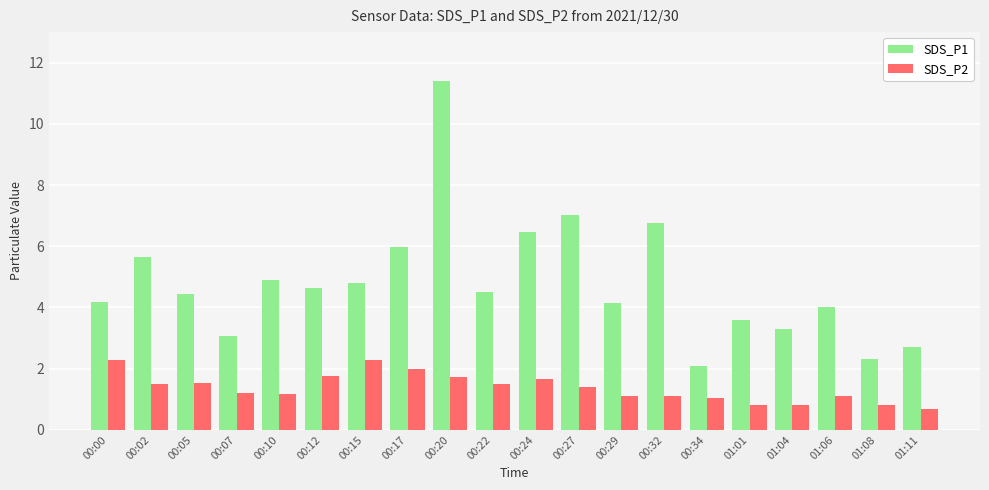

Are the bars grouped side by side (vs. stacked)?

Yes